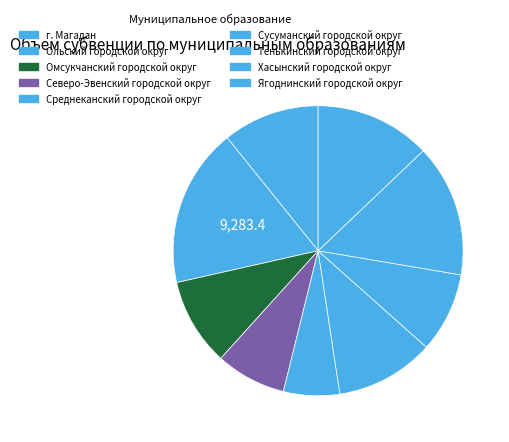

What is the smallest slice in the pie chart?

Среднеканский городской округ